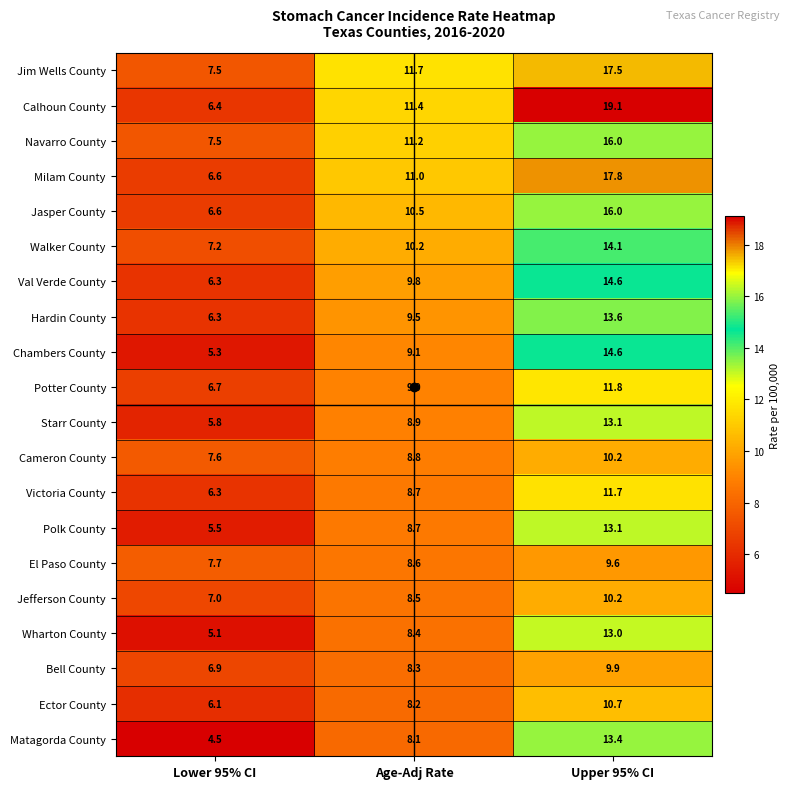

True or false: Milam County has a value of 11.0 at Age-Adj Rate.

True